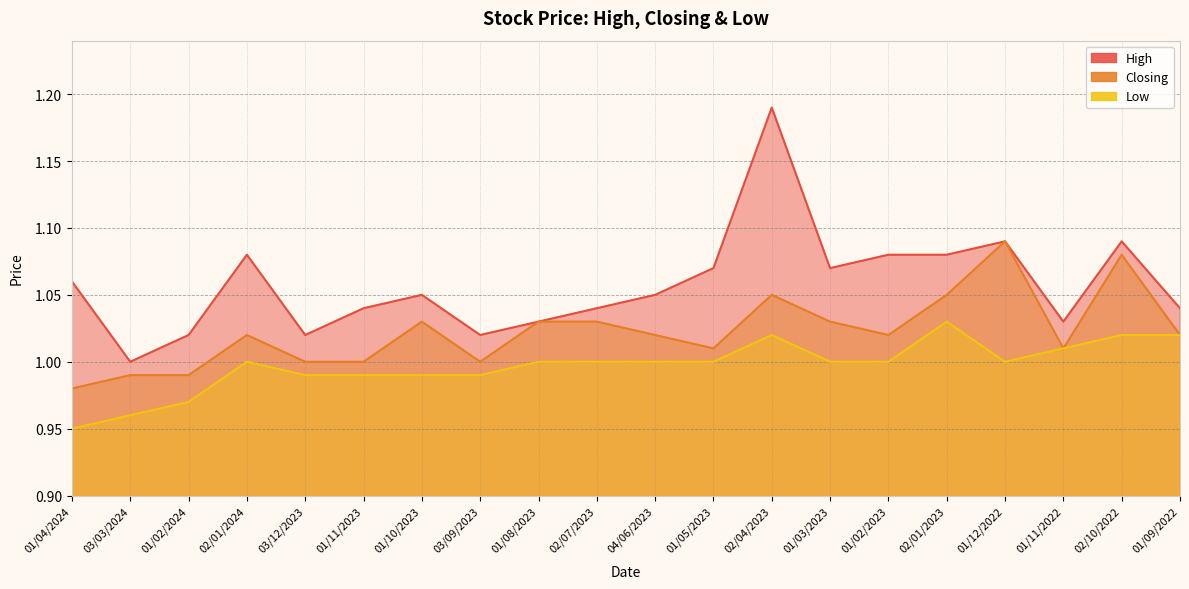

Which series has the largest total across all categories?

High